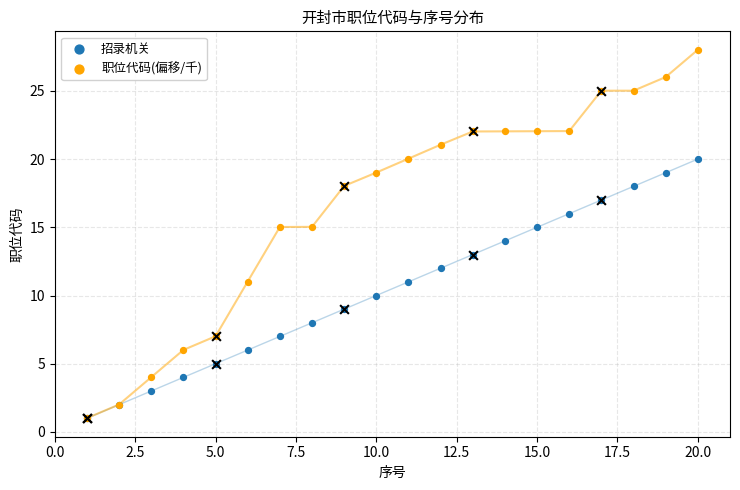

Which series has the largest total across all categories?

职位代码(偏移/千)